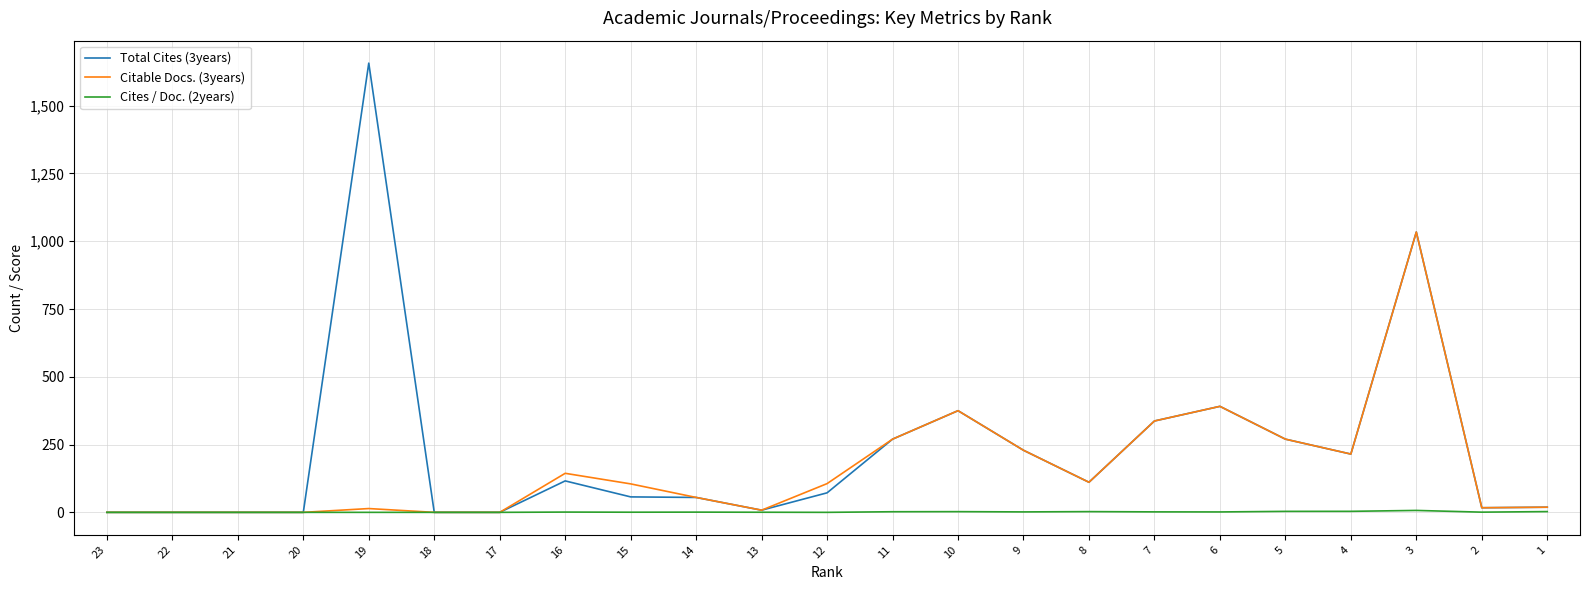

The value of Total Cites (3years) at 18 is 0.0. True or false?

True